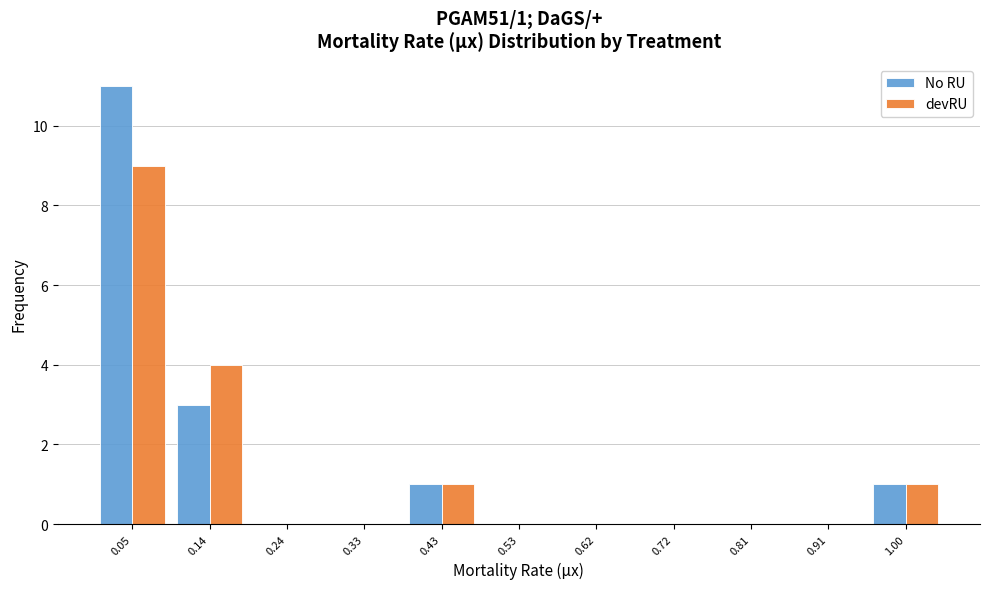

In the No RU series, which range on the x-axis has the tallest bar?

0.00 to 0.10